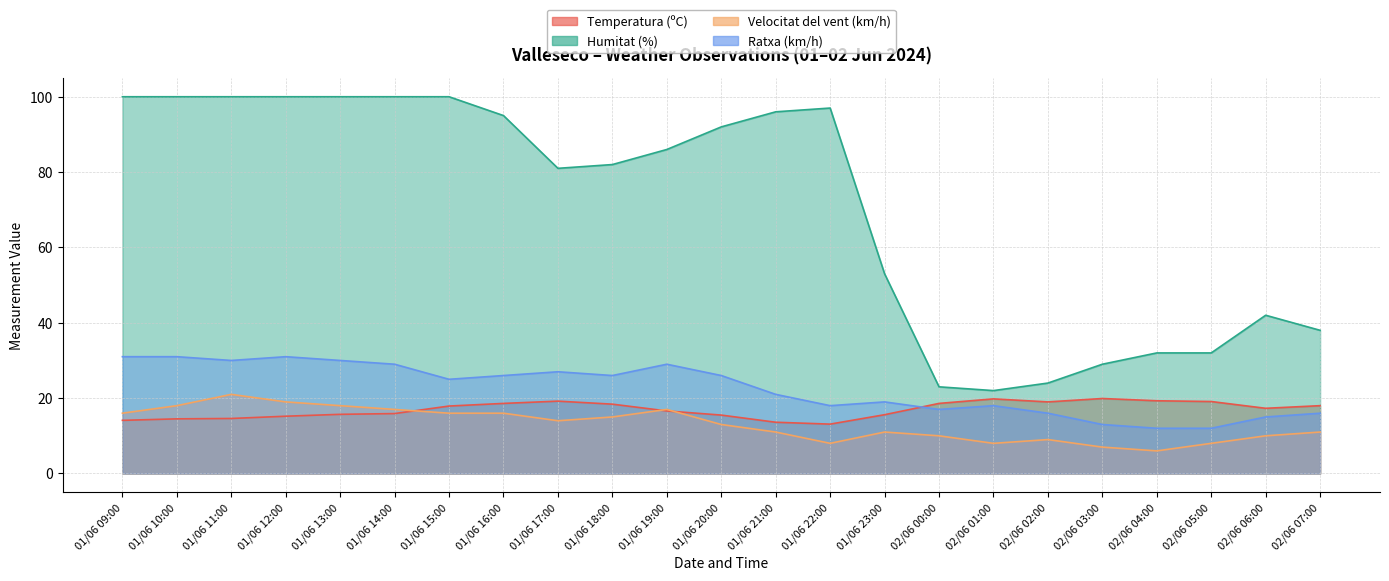

What is the difference between the second highest and second lowest values in the Velocitat del vent (km/h) series?

12.0